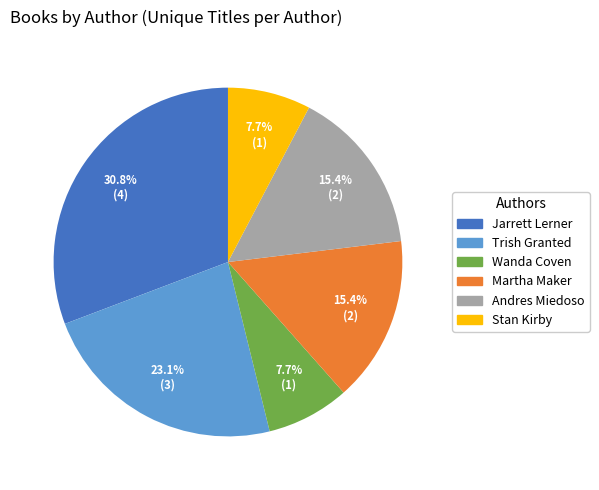

Is there any slice that represents more than half of the pie?

No